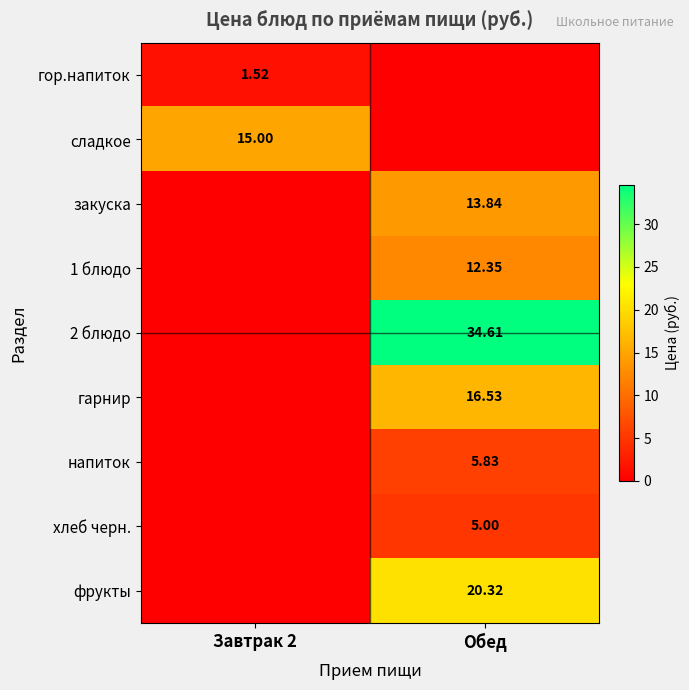

Which series changed the most between Завтрак 2 and Обед?

2 блюдо